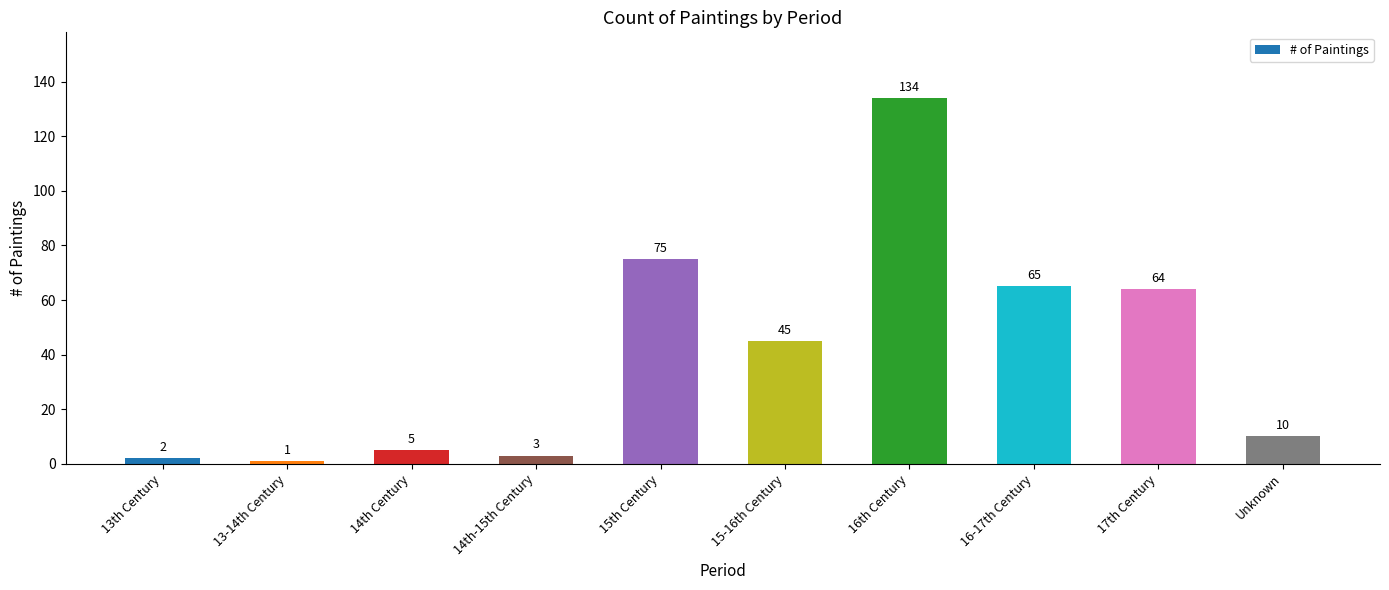

Which category has the highest value across all series?

16th Century